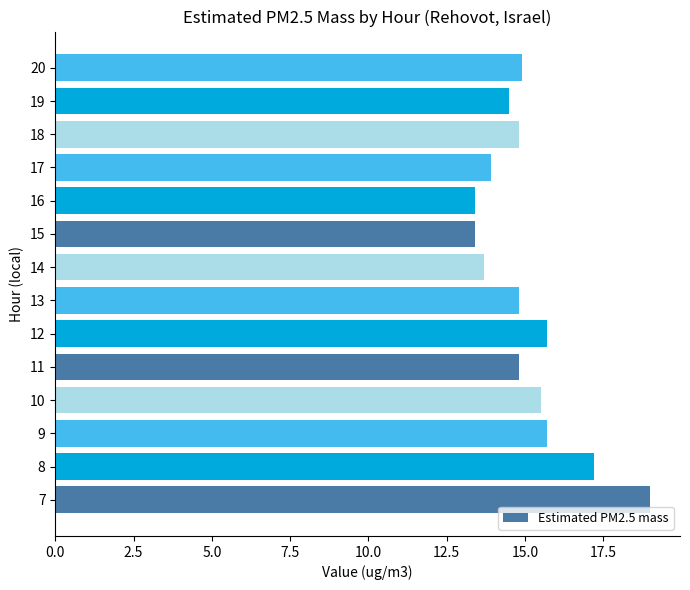

What is the difference between the values at 12 and 11?

0.9